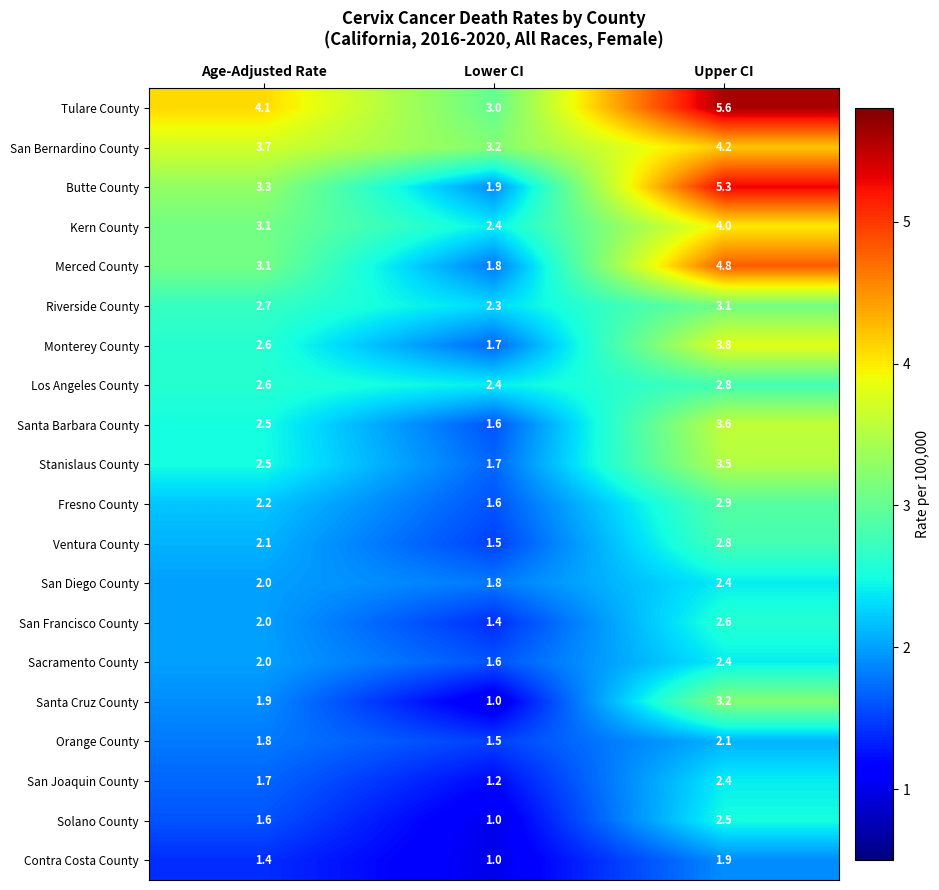

What is the sum of the Santa Cruz County values at Lower CI and Age-Adjusted Rate?

2.9